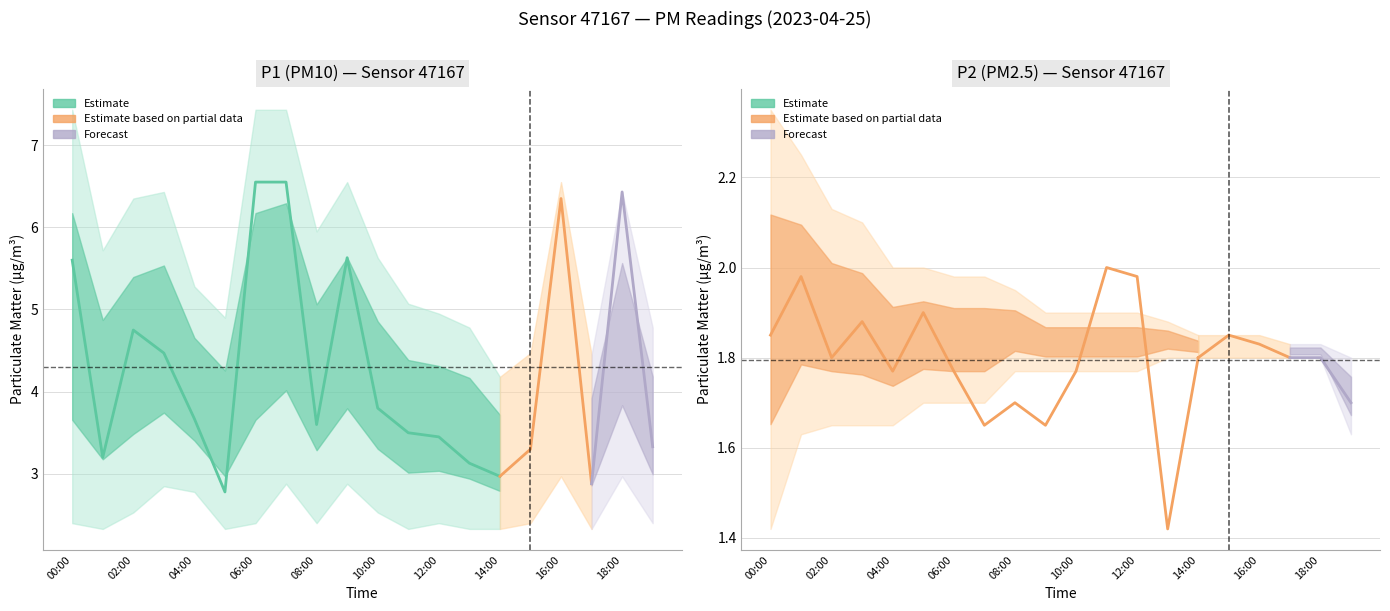

Reading right to left, list all the values displayed in this chart.

P1: 3.3	6.4	2.9	6.3	3.3	3.0	3.1	3.5	3.5	3.8	5.6	3.6	6.5	6.5	2.8	3.7	4.5	4.8	3.2	5.6
P2: 1.7	1.8	1.8	1.8	1.9	1.8	1.4	2.0	2.0	1.8	1.6	1.7	1.6	1.8	1.9	1.8	1.9	1.8	2.0	1.9